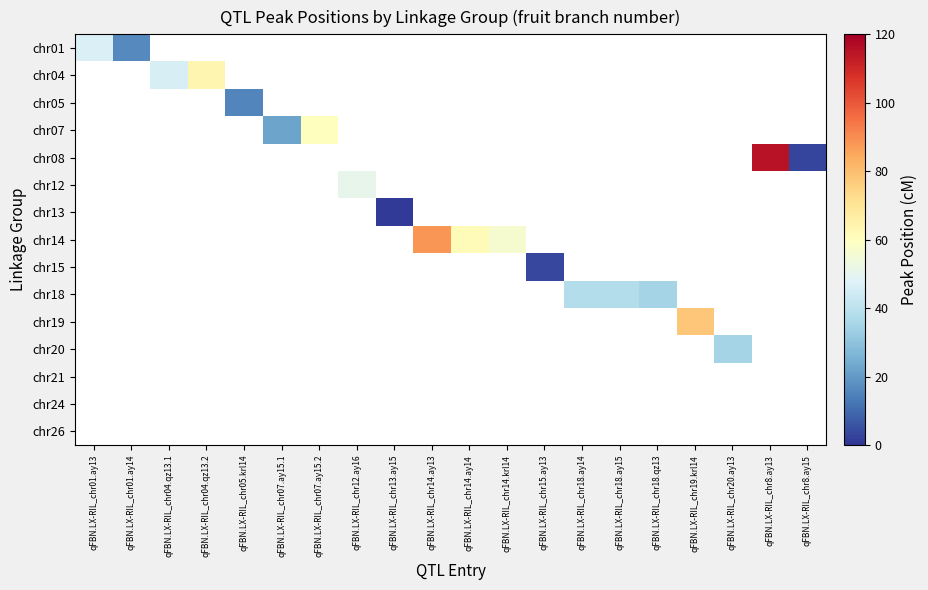

Rank the series by their maximum value, from highest to lowest.

chr08, chr14, chr19, chr04, chr07, chr12, chr01, chr18, chr20, chr05, chr15, chr13, chr21, chr24, chr26